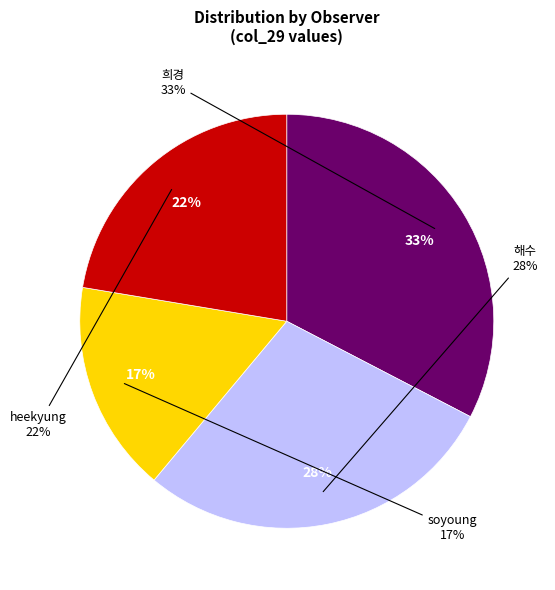

What percentage is NOT represented by 해수?

71.5%